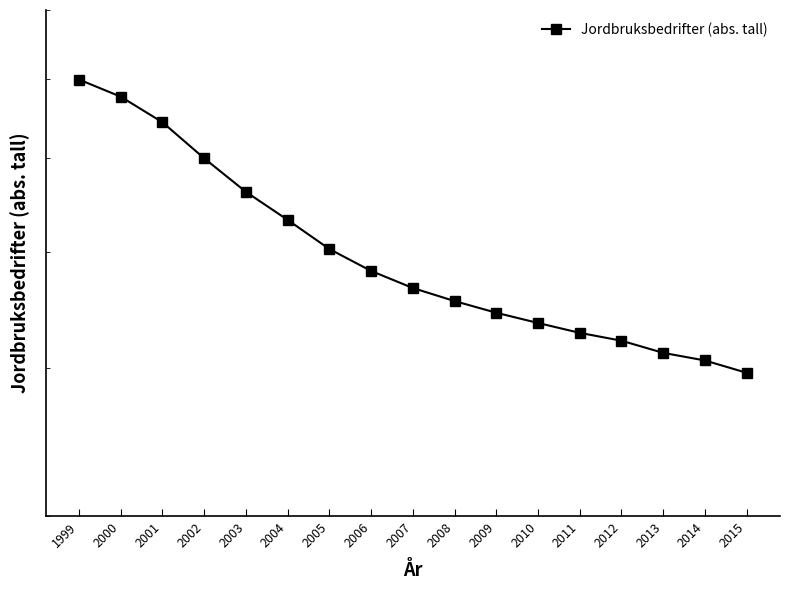

Reading left to right, transcribe all the data shown in this chart.

1999=69910	2000=67625	2001=64352	2002=60010	2003=56234	2004=53257	2005=50336	2006=48243	2007=46672	2008=45507	2009=44487	2010=43615	2011=42788	2012=42142	2013=41161	2014=40557	2015=39600